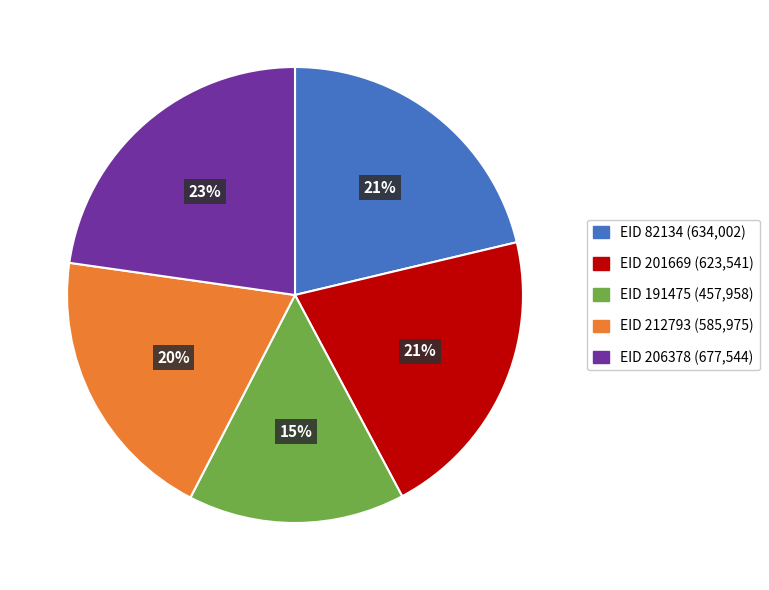

To the nearest percent, what is the average slice percentage?

20%